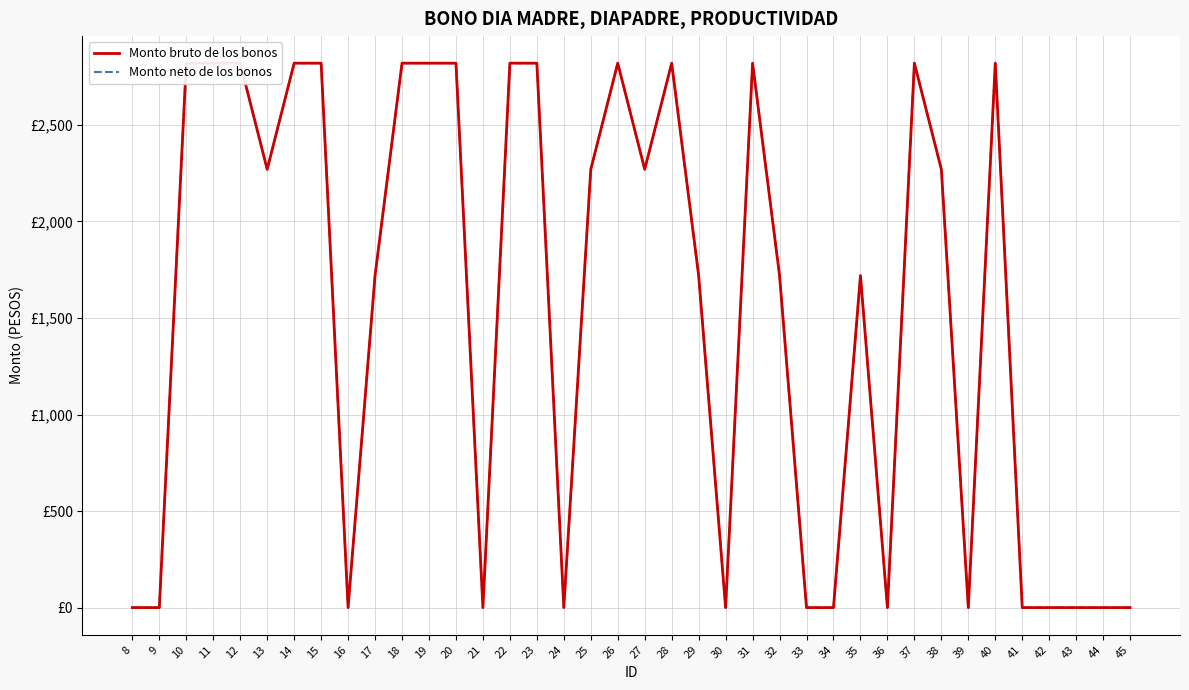

At which category does Monto neto de los bonos reach its first local peak?

26